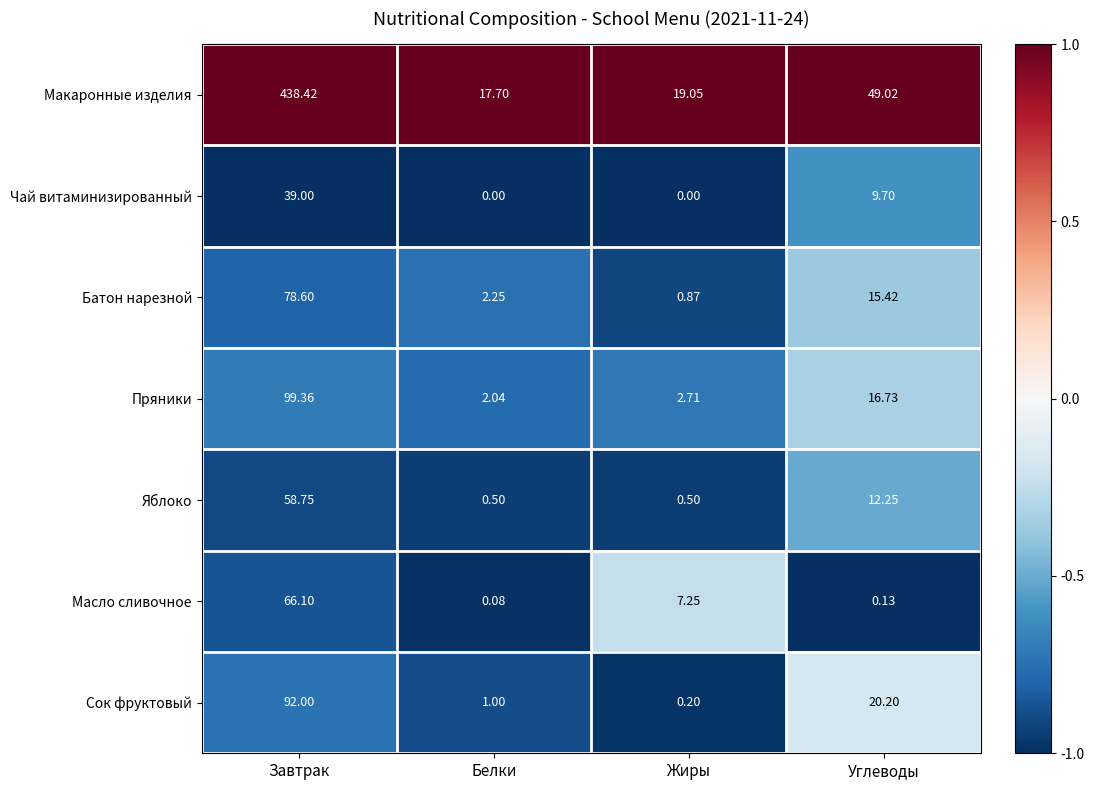

At which category does the chart reach its peak across all series?

Завтрак